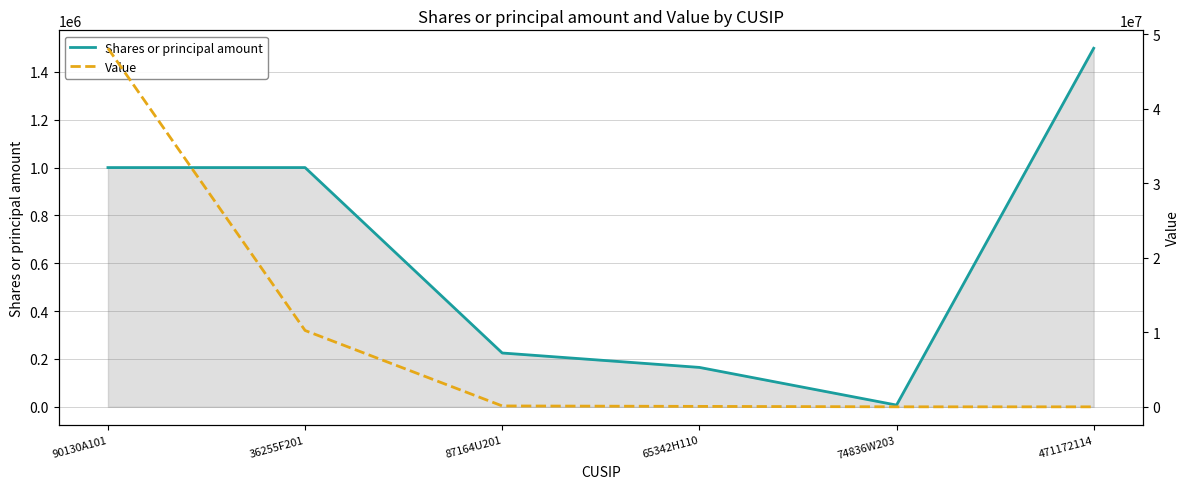

What is the difference between the highest and lowest values at 74836W203?

2643